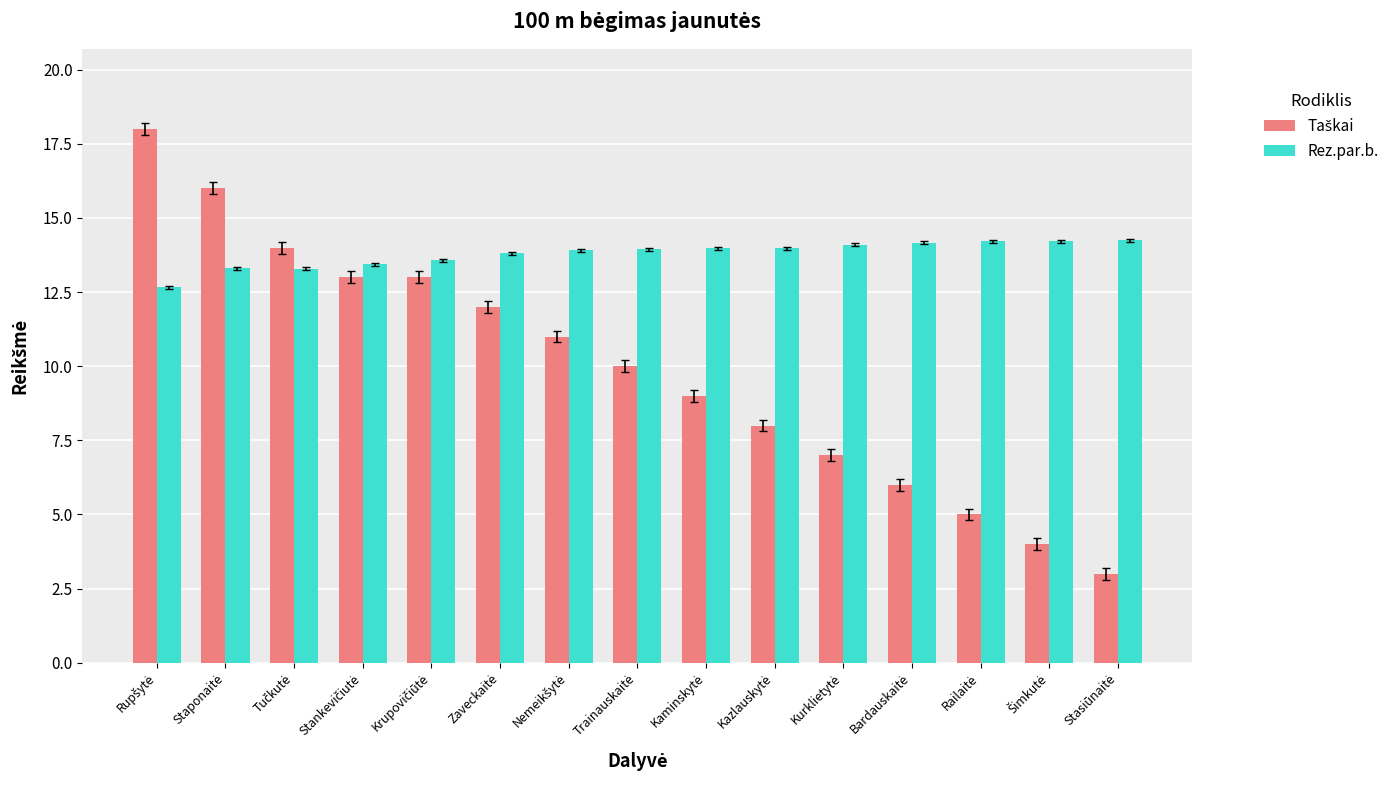

How many data points in Rez.par.b. are above 13?

14